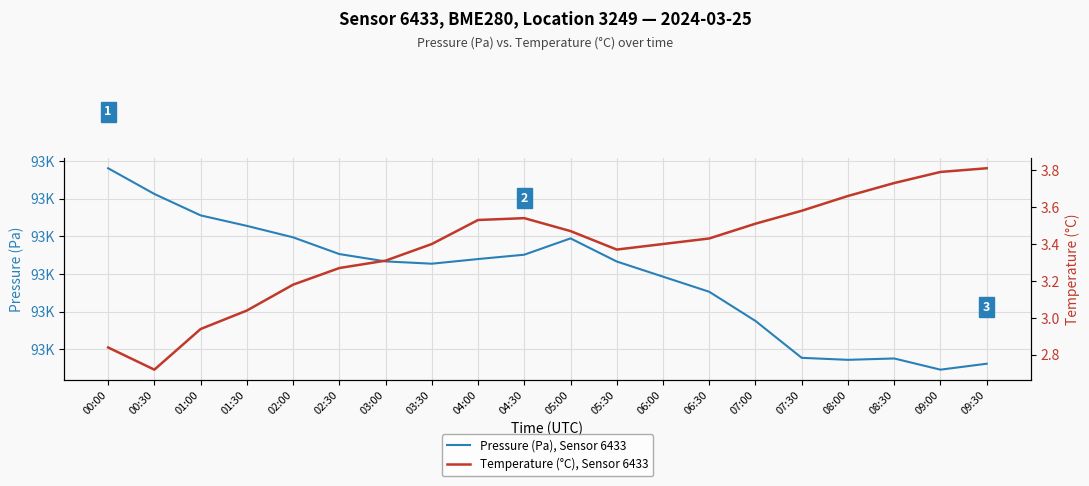

What is the label of the 5th point from the left?

02:00